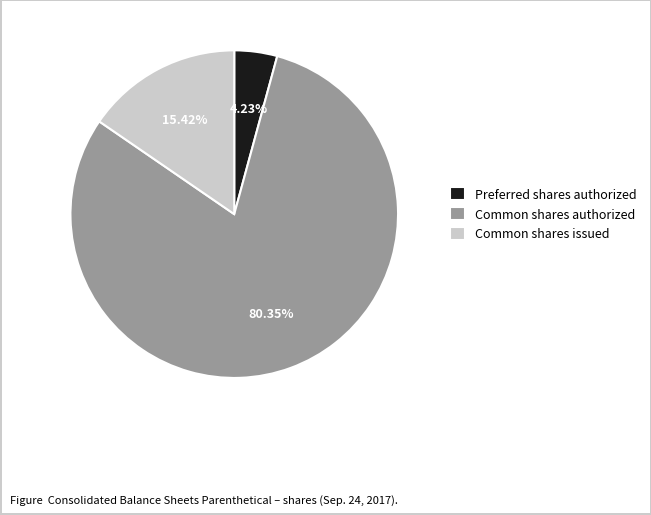

Approximately how many times larger is the value at Common shares authorized compared to Common shares issued?

5.2